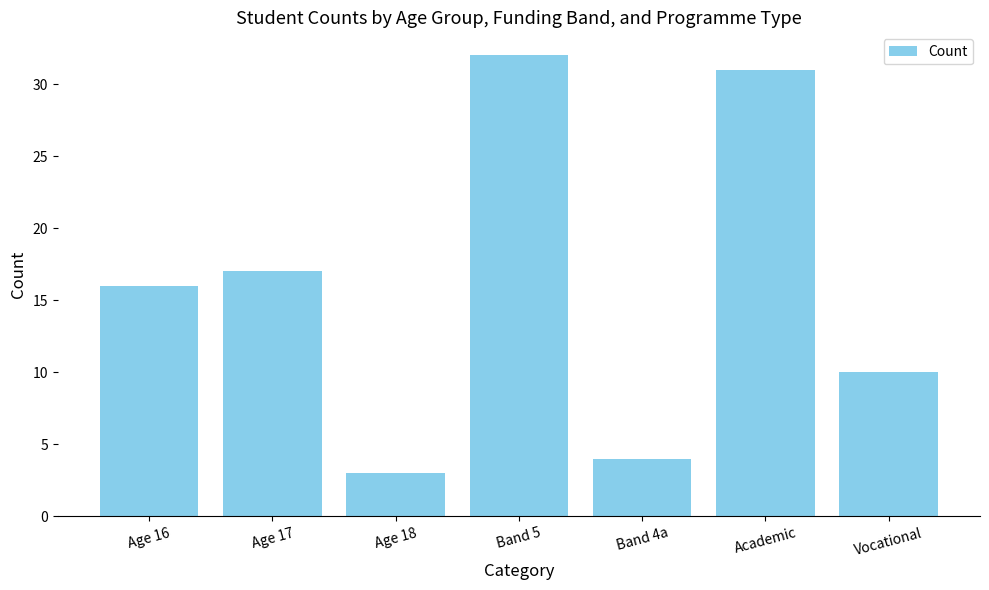

Between Band 5 and Age 18, which is larger?

Band 5